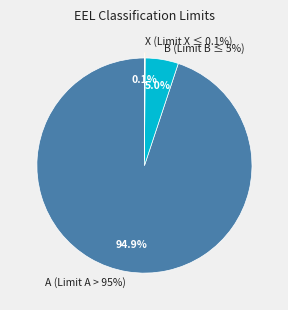

Do X (Limit X ≤ 0.1%) and A (Limit A > 95%) together represent more than half of the pie?

Yes